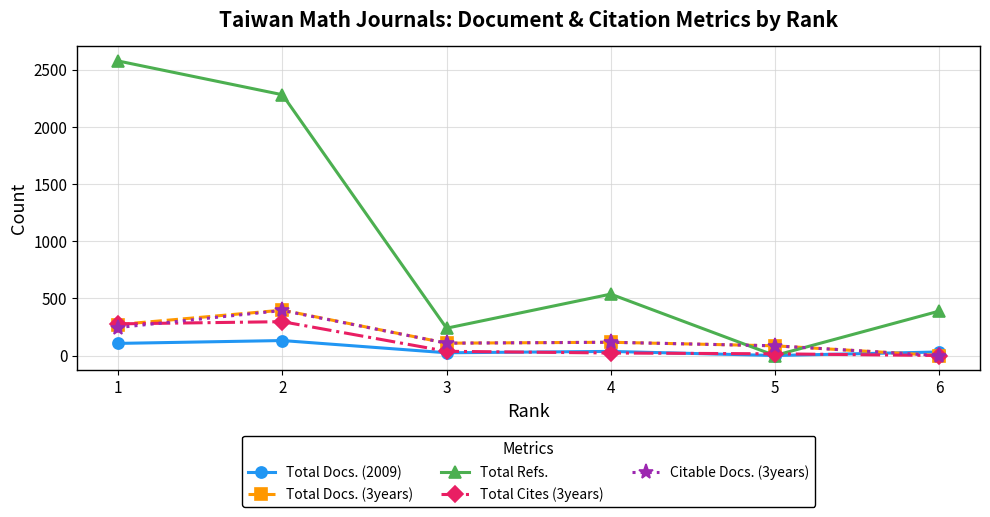

What is the maximum value for Total Docs. (2009)?

131